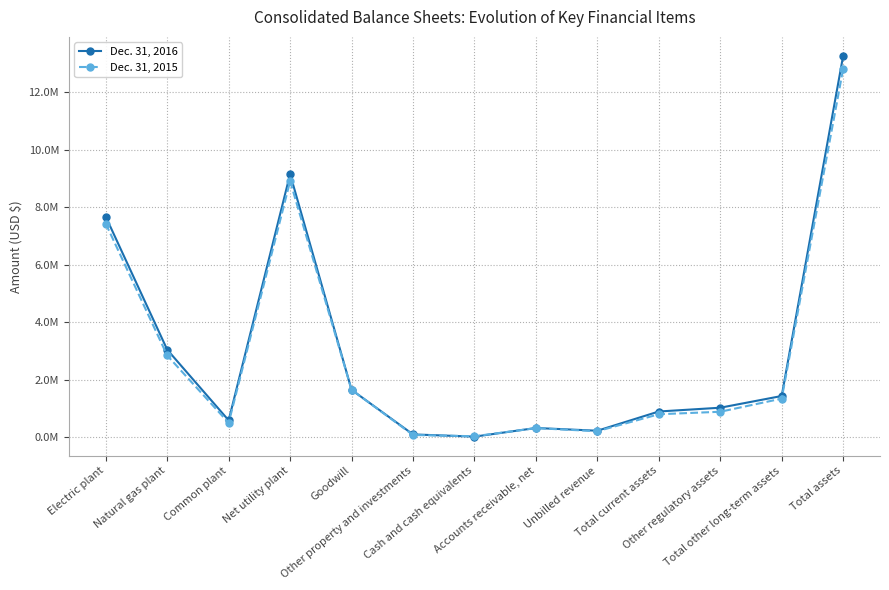

Does the chart have visible grid lines?

Yes